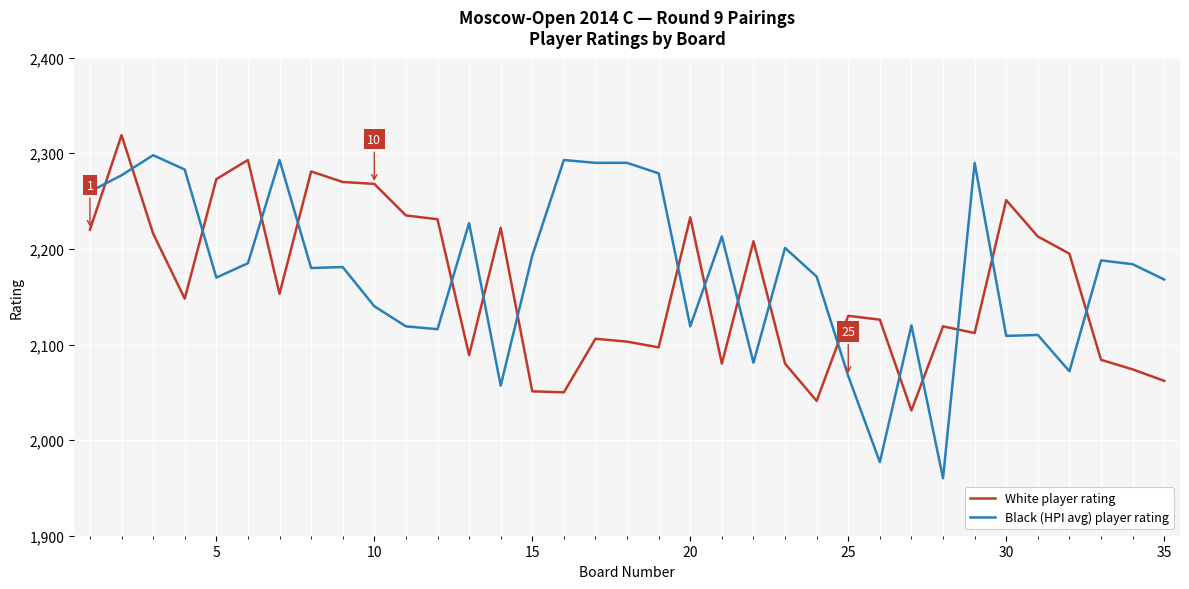

List the series in order of their peak value, highest first.

White player rating, Black (HPI avg) player rating